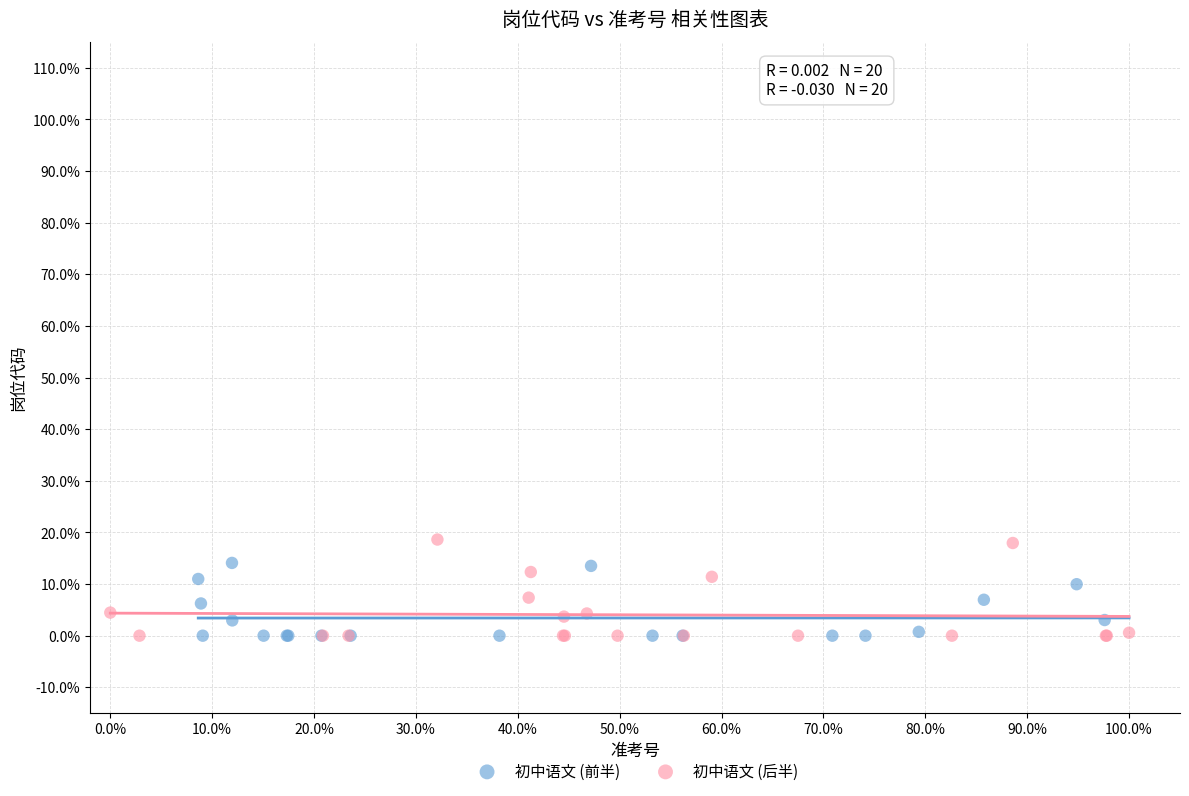

What are all the series names shown in the legend?

初中语文 (前半), 初中语文 (后半)